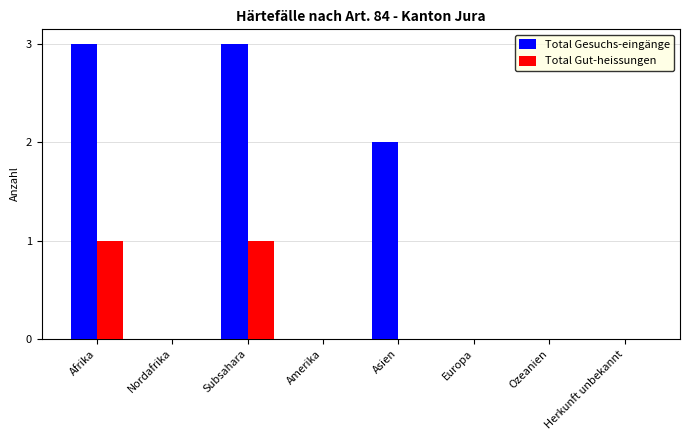

Reading left to right, transcribe all the data shown in this chart.

Total Gesuchs-eingänge: 3	0	3	0	2	0	0	0
Total Gut-heissungen: 1	0	1	0	0	0	0	0